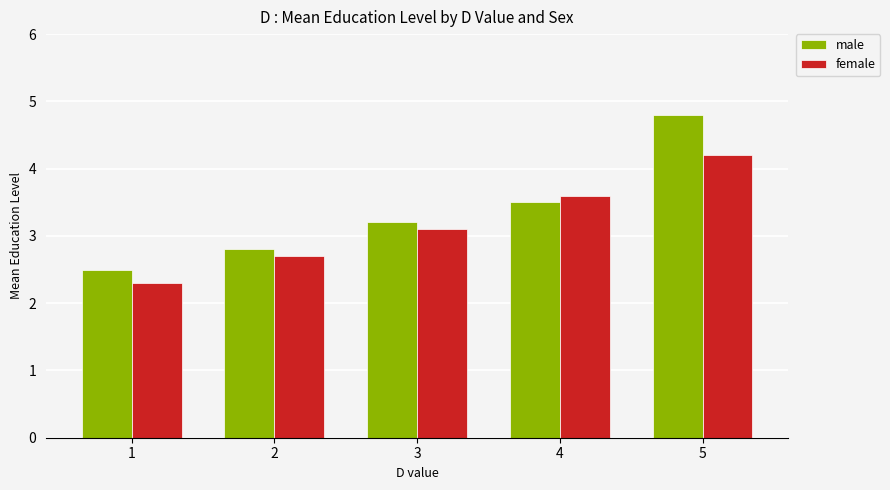

What is the maximum value shown in the chart?

4.8